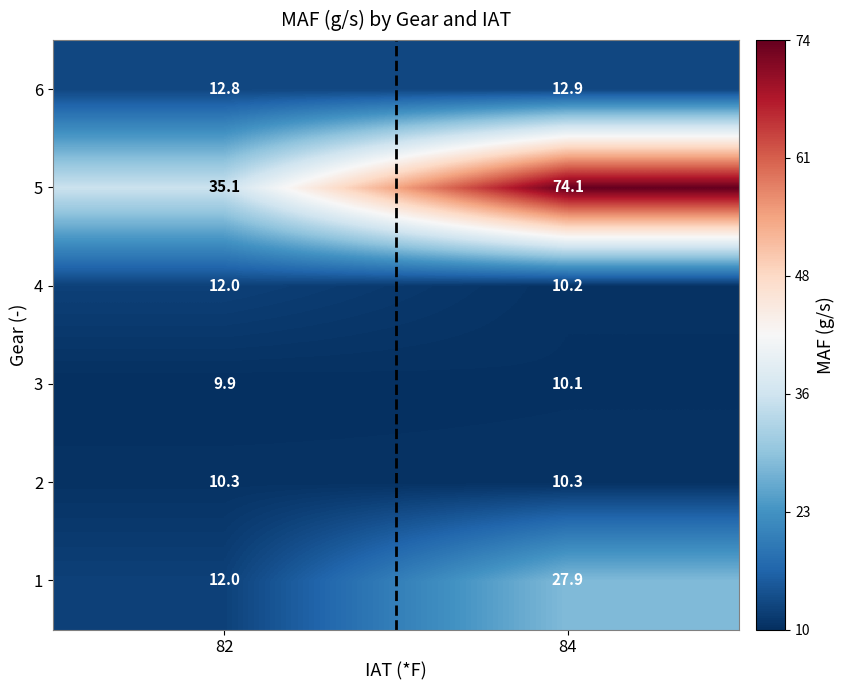

What is the average value of the 4 series?

11.1